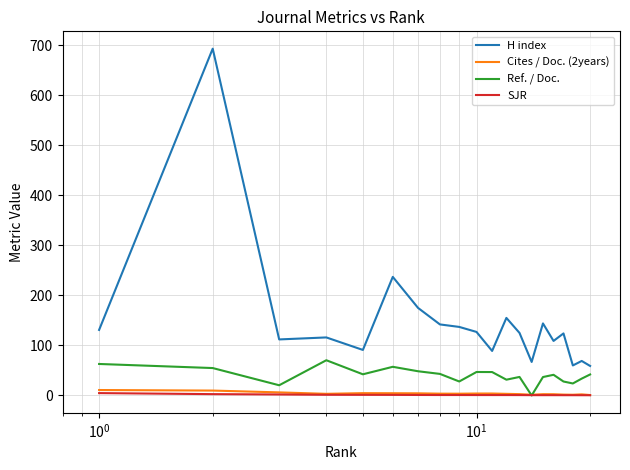

Which series has the widest spread of values?

H index